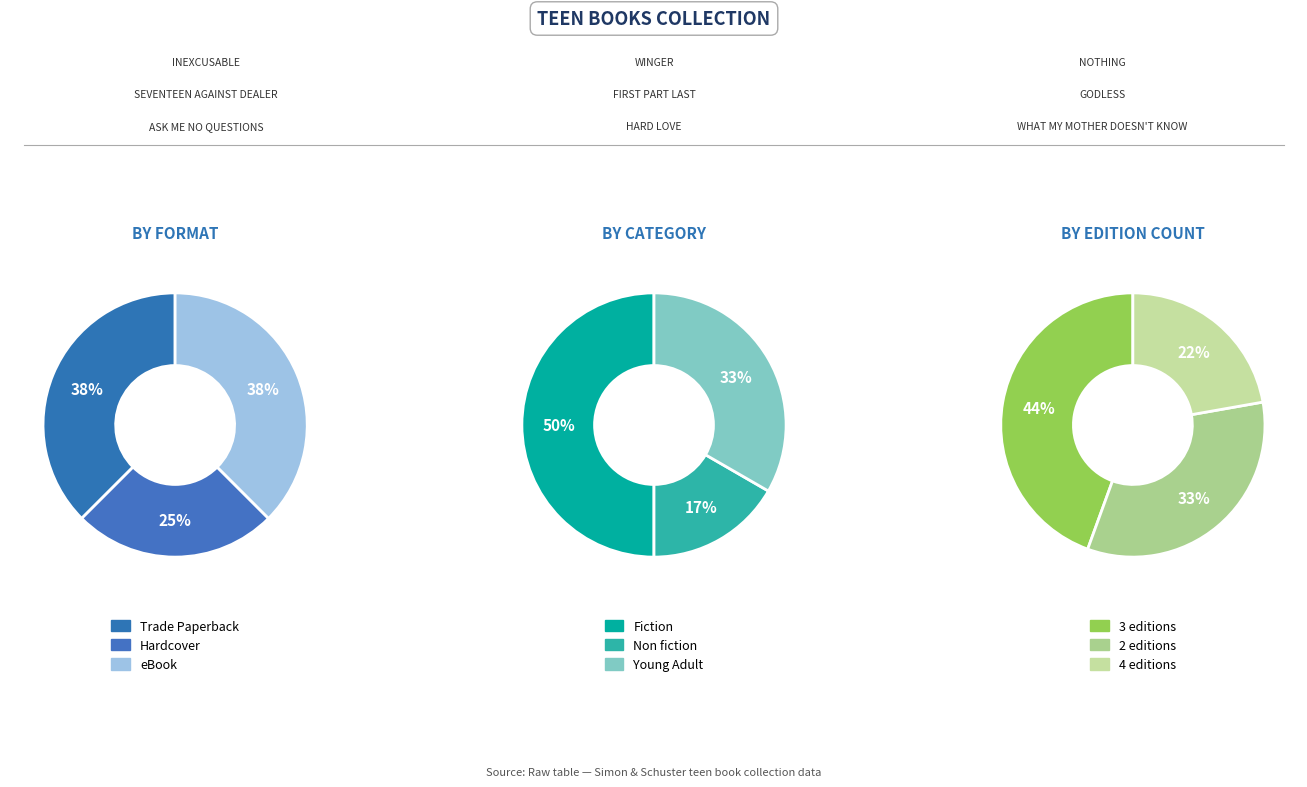

Rank the series at What My Mother Doesn't Know from highest to lowest value.

Trade Paperback, eBook, Hardcover